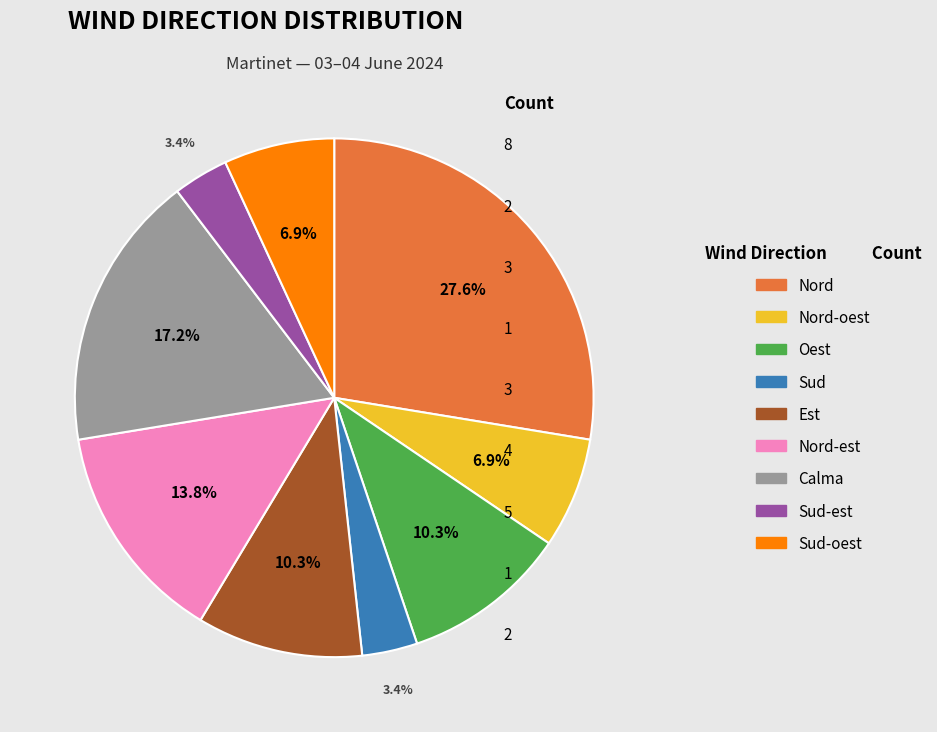

How many segments does this pie chart have?

9